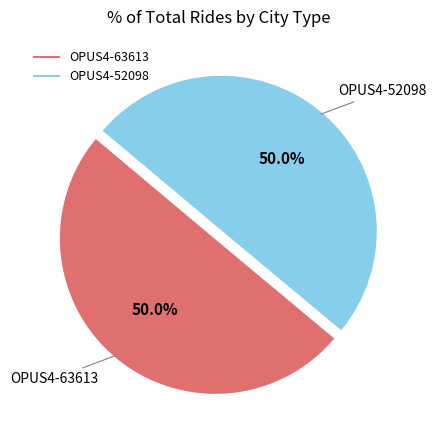

What percentage is the OPUS4-52098 slice, to the nearest percent?

50%